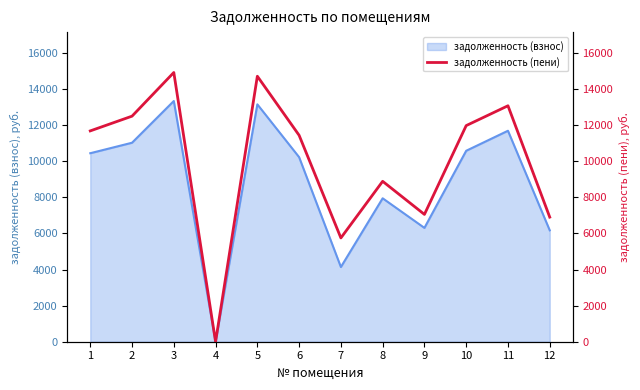

How many positive values are there?

11